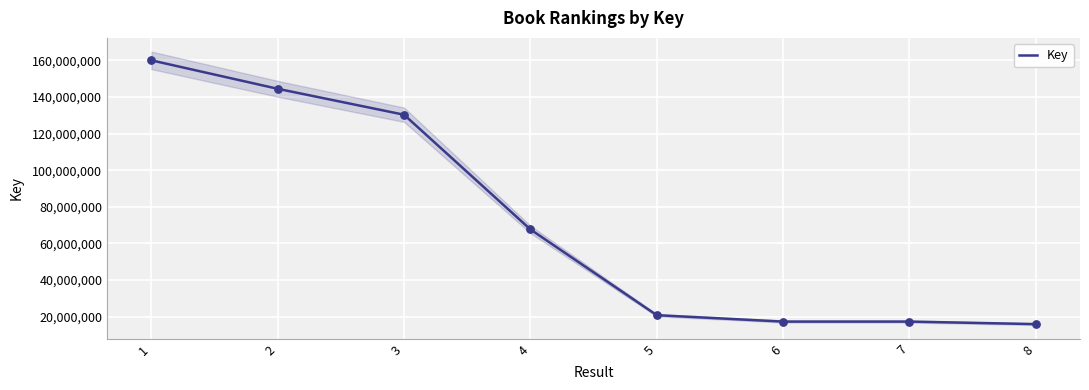

Between 4 and 1, which is larger?

1